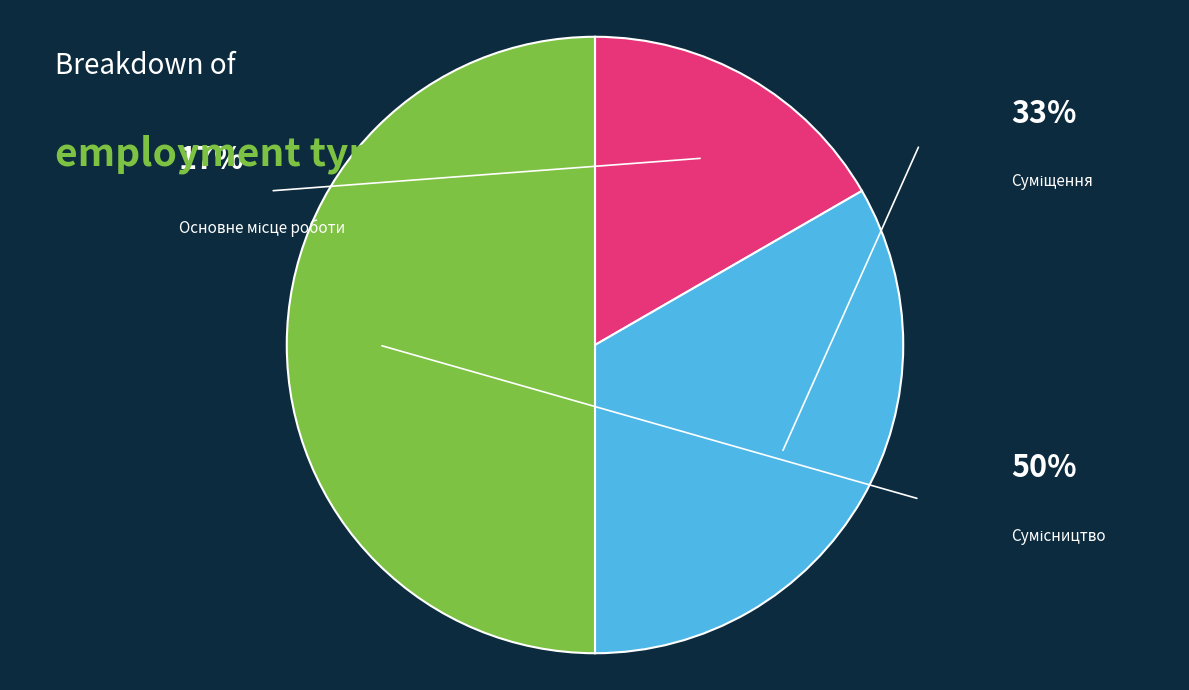

To the nearest percent, what is the combined percentage of Суміщення and Сумісництво?

83%